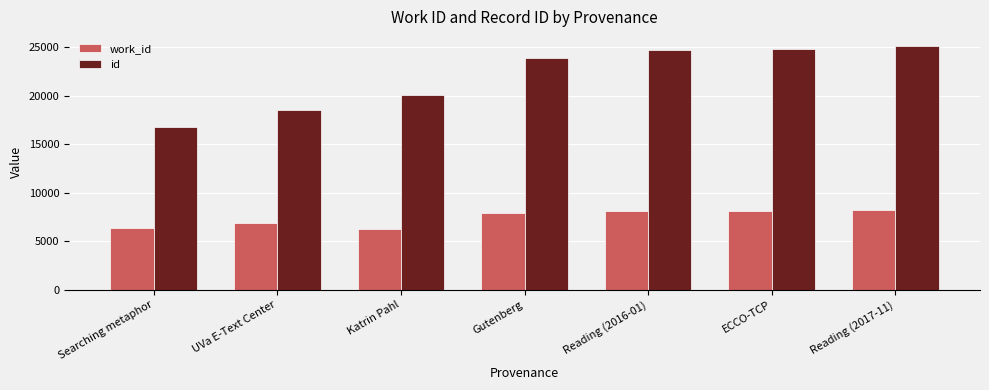

What is the value of the id bar at the 3rd from the left?

20132